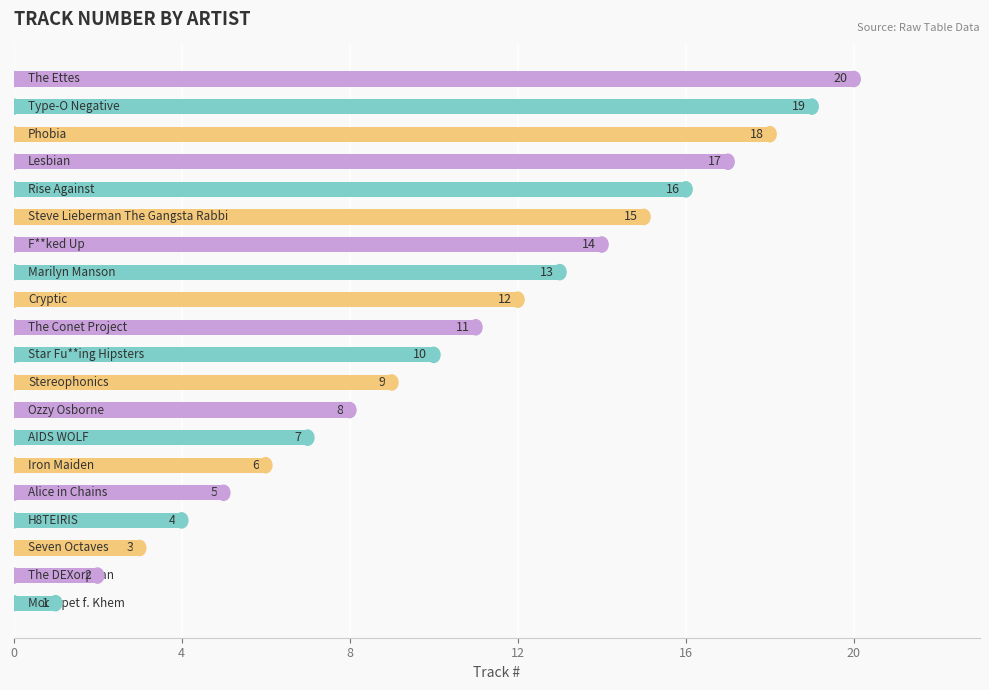

What is the sum of all values?

210